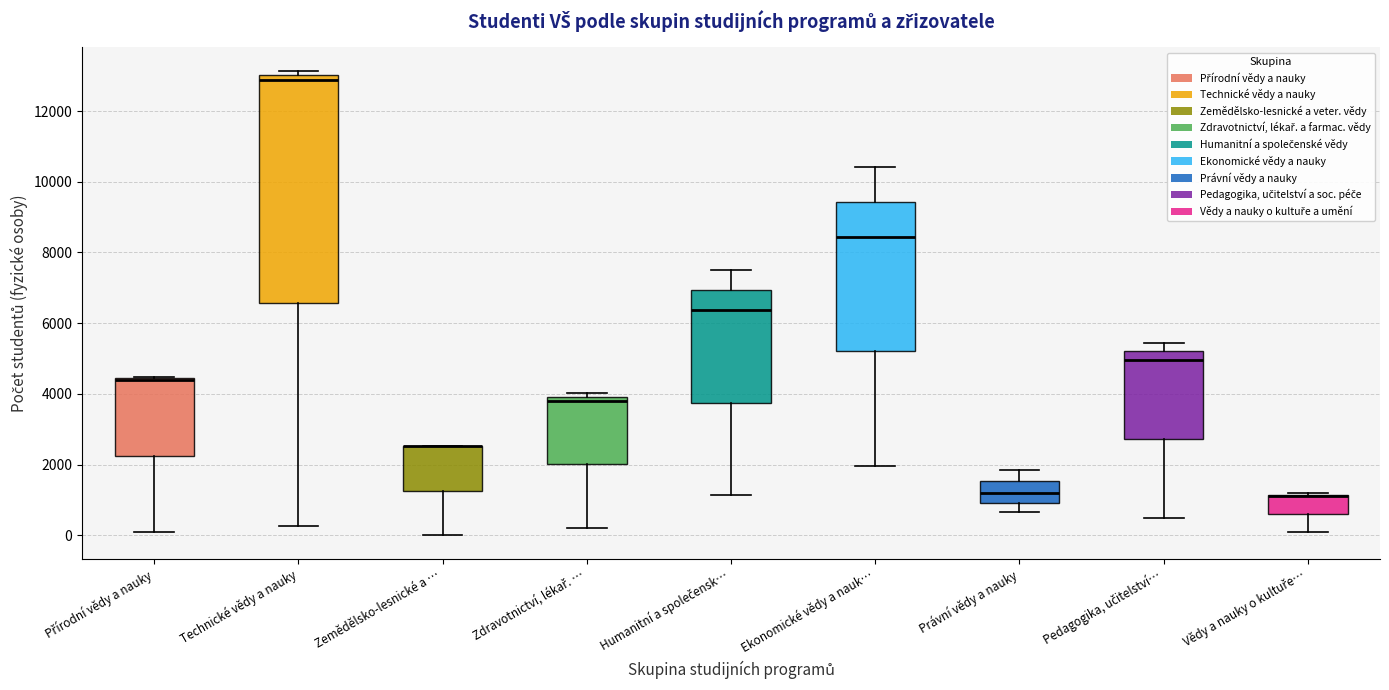

Reading left to right, read every box against the y-axis: the position of its median line, the range the box covers, and the ends of its whiskers. The values are not printed on the chart, so give them approximately, as read against the axis.

Přírodní vědy a nauky: median 4400 (drawn on the box's upper edge), box 2200 to 4400, whiskers 0 to 4400
Technické vědy a nauky: median 12800, box 6600 to 13000, whiskers 200 to 13200
Zemědělsko-lesnické a …: median 2600 (drawn on the box's upper edge), box 1200 to 2600, whiskers 0 to 2600
Zdravotnictví, lékař. …: median 3800, box 2000 to 4000, whiskers 200 to 4000 (just above the box's upper edge)
Humanitní a společensk…: median 6400, box 3800 to 7000, whiskers 1200 to 7600
Ekonomické vědy a nauk…: median 8400, box 5200 to 9400, whiskers 2000 to 10400
Právní vědy a nauky: median 1200, box 1000 to 1600, whiskers 600 to 1800
Pedagogika, učitelství…: median 5000, box 2800 to 5200, whiskers 400 to 5400
Vědy a nauky o kultuře…: median 1200 (drawn on the box's upper edge), box 600 to 1200, whiskers 0 to 1200